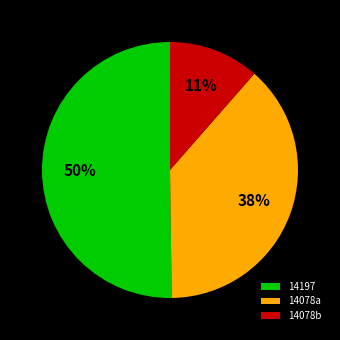

What is the smallest slice in the pie chart?

14078b